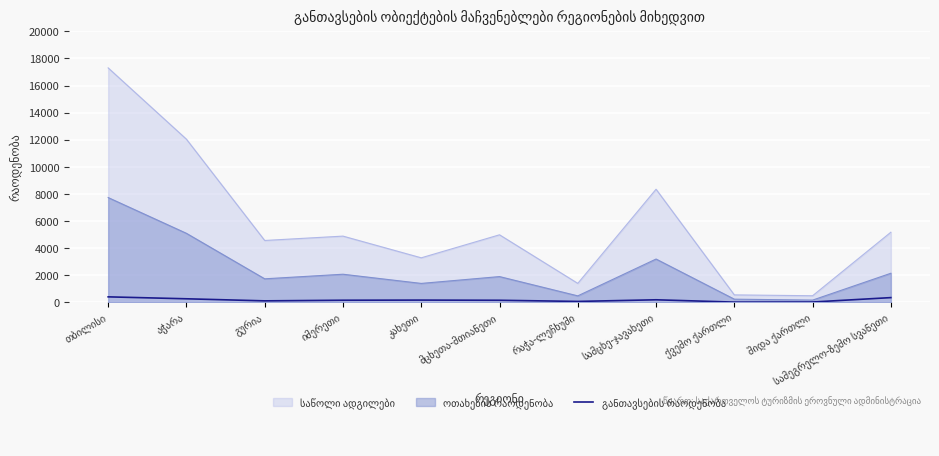

At which label does the data first exceed 154?

თბილისი